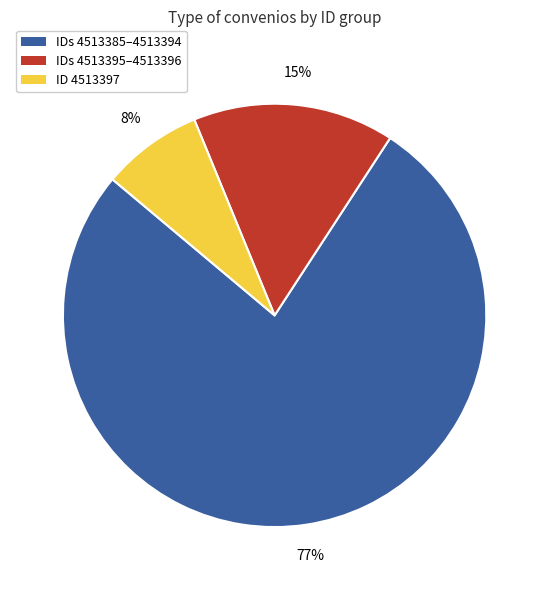

Is there a majority slice in this chart?

Yes